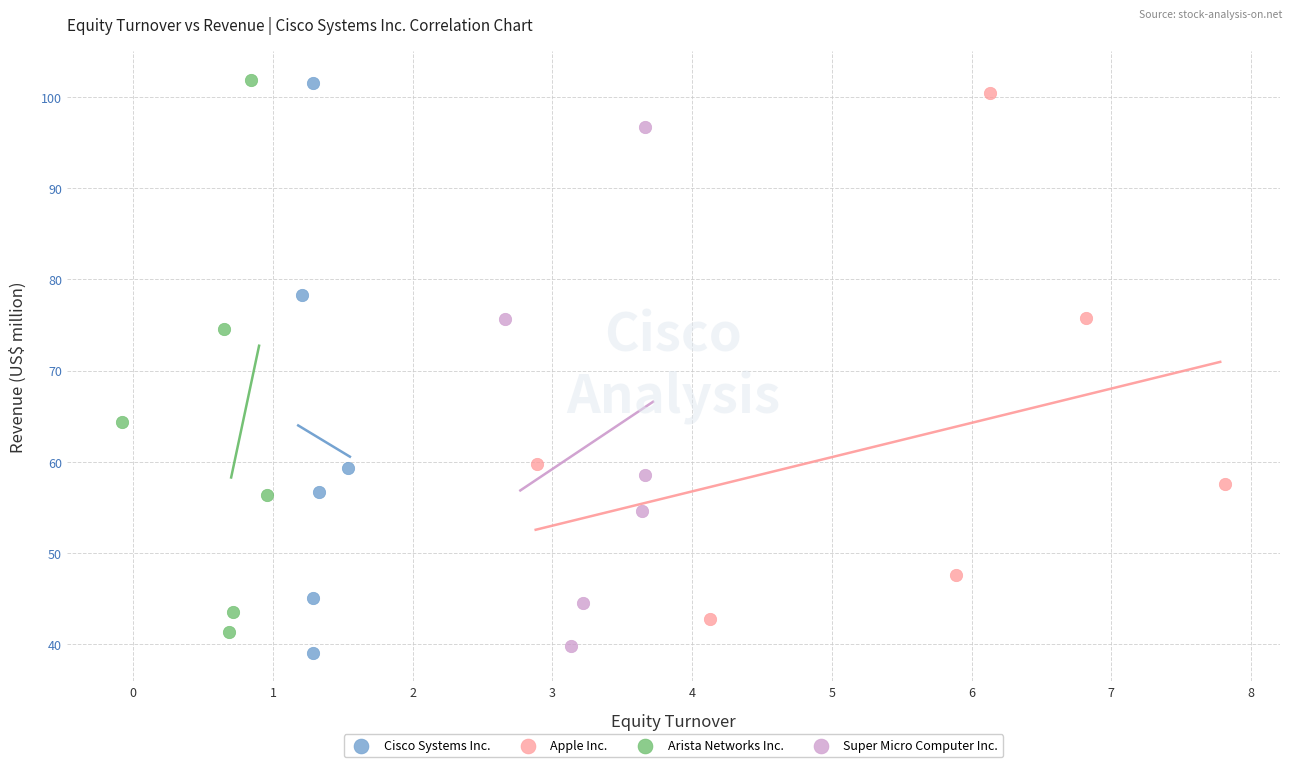

Which series has the largest Y range (max minus min)?

Cisco Systems Inc.